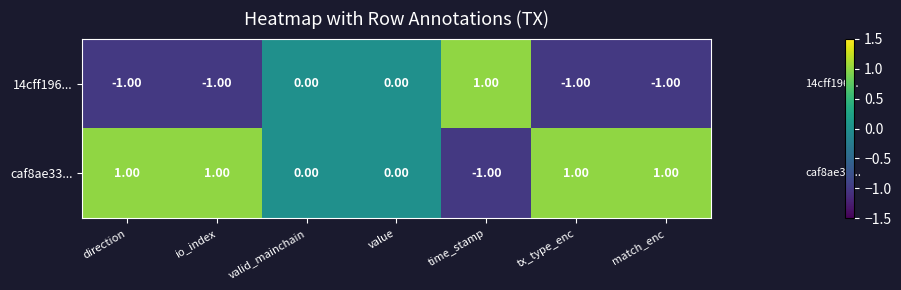

List the series in order of their overall mean, highest first.

caf8ae33..., 14cff196...